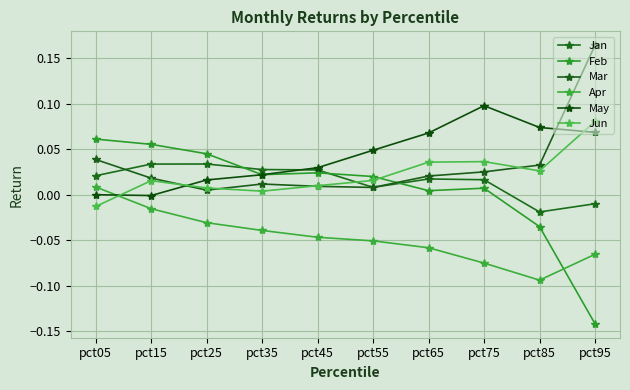

Where is Jun nearest to the value 0?

pct35